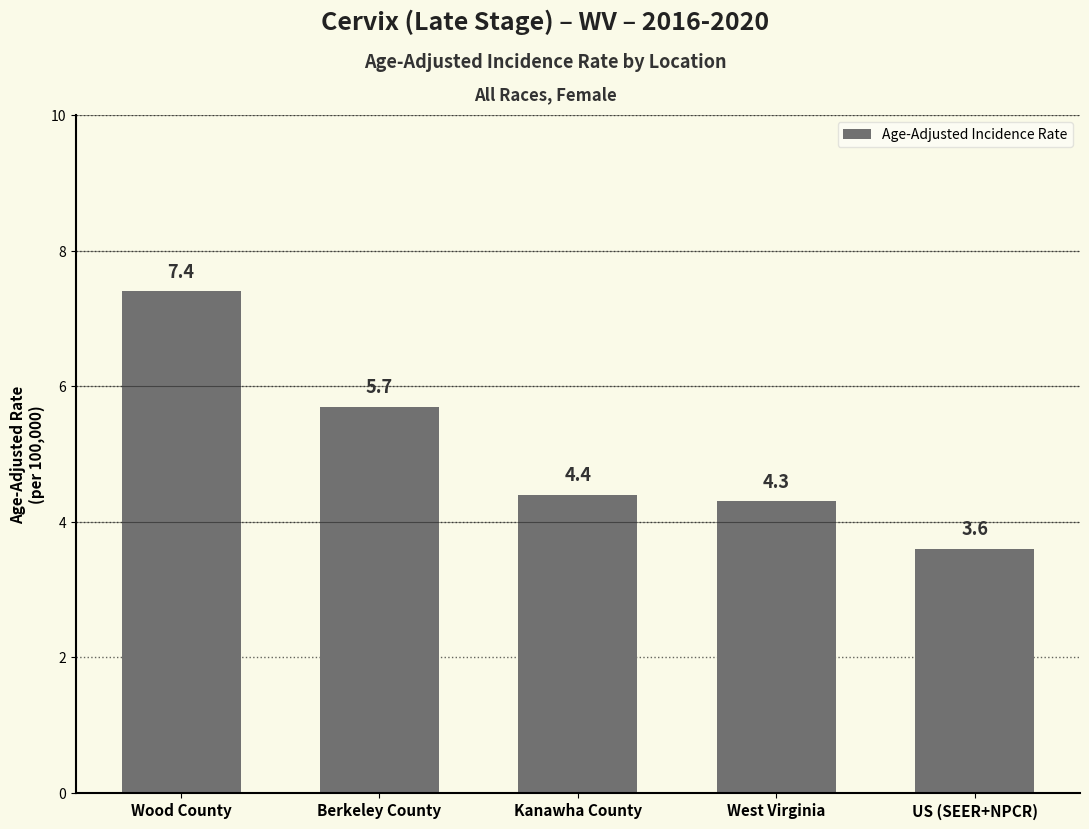

Reading left to right, what are all the values shown in this chart?

7.4	5.7	4.4	4.3	3.6